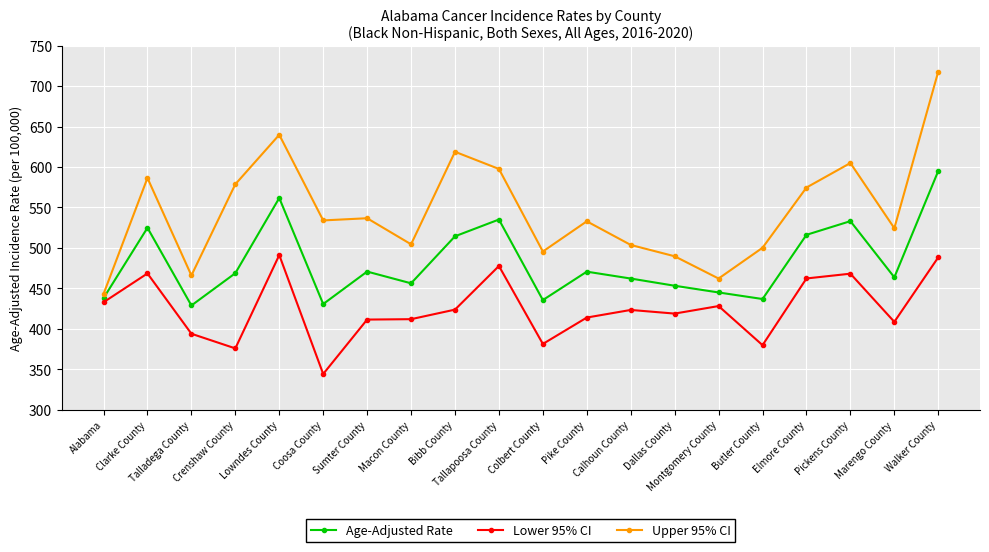

Rank the series by their maximum value, from lowest to highest.

Lower 95% CI, Age-Adjusted Rate, Upper 95% CI